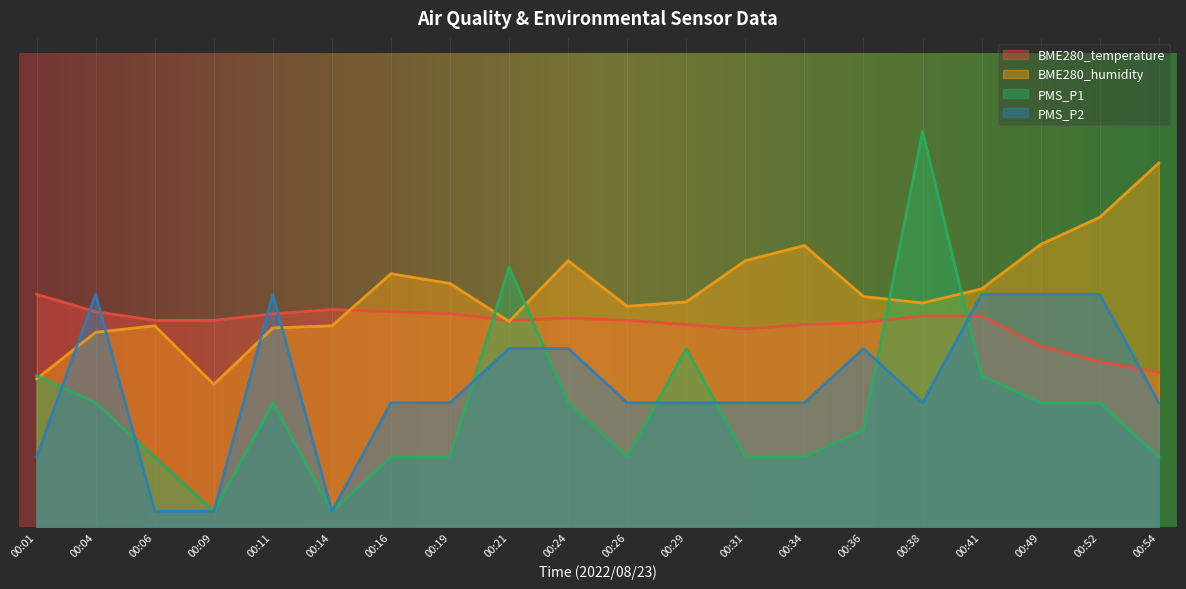

What is the greatest value displayed?

50.1